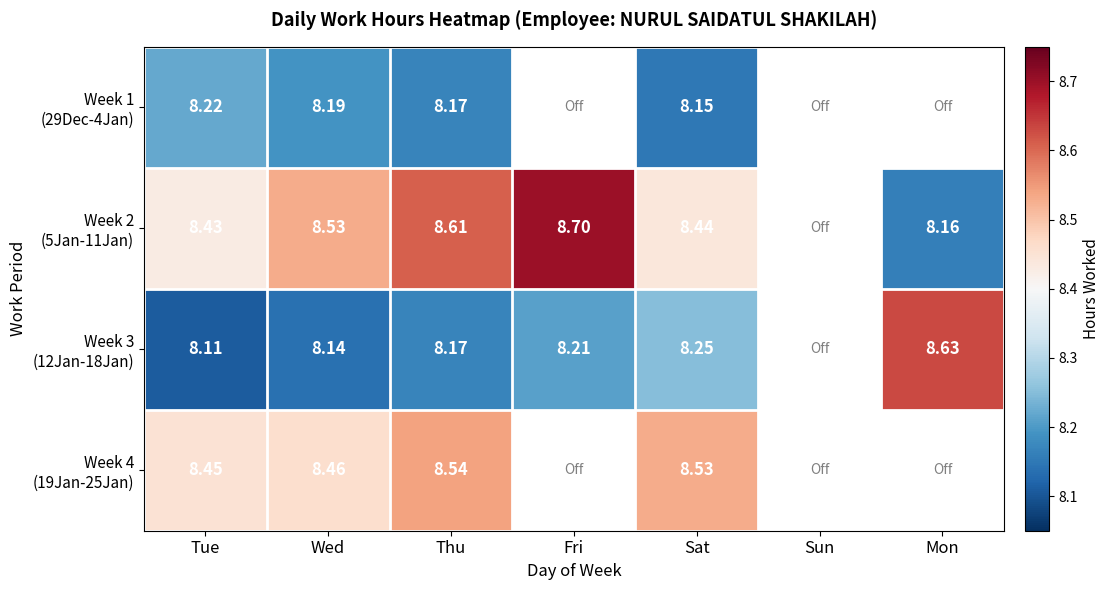

How many Week 2 (5Jan-11Jan) values are between 8 and 9?

6